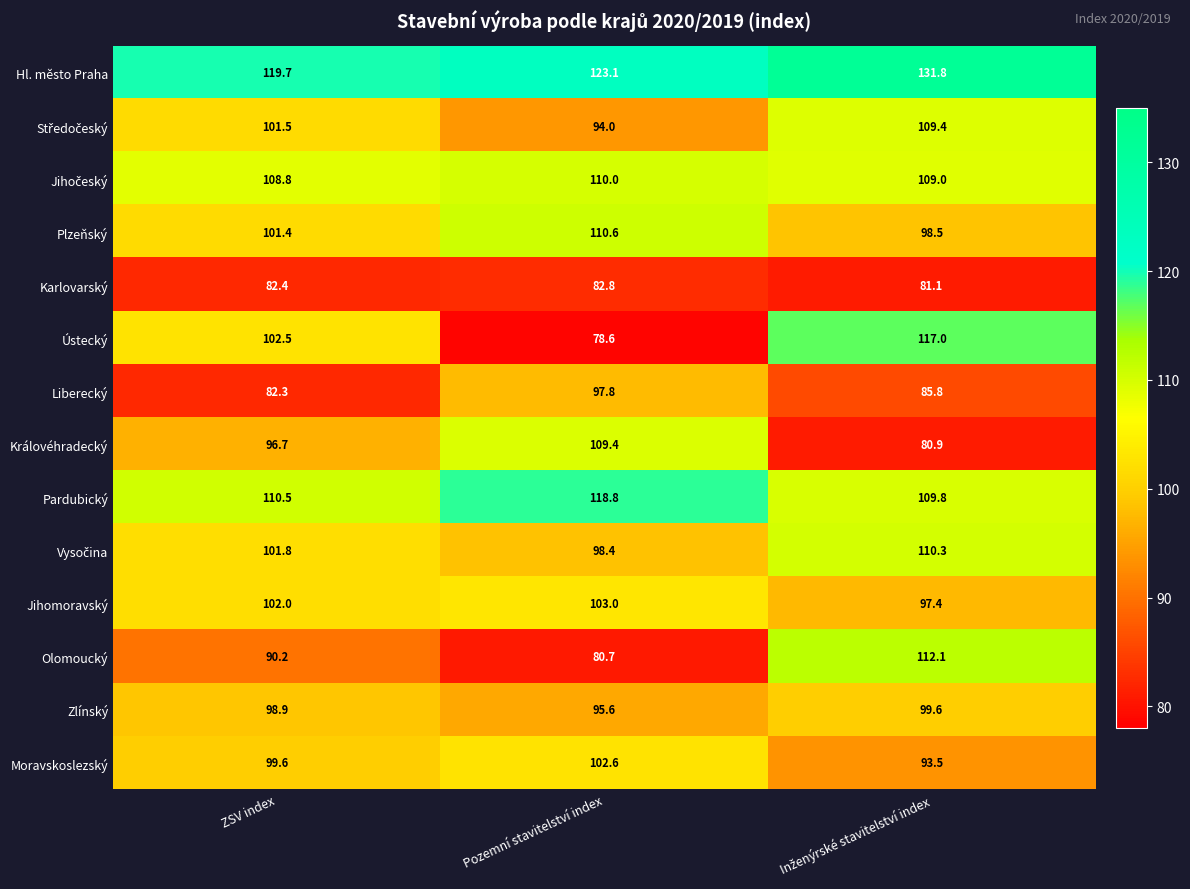

At which label does Zlínský reach its minimum?

Pozemní stavitelství index